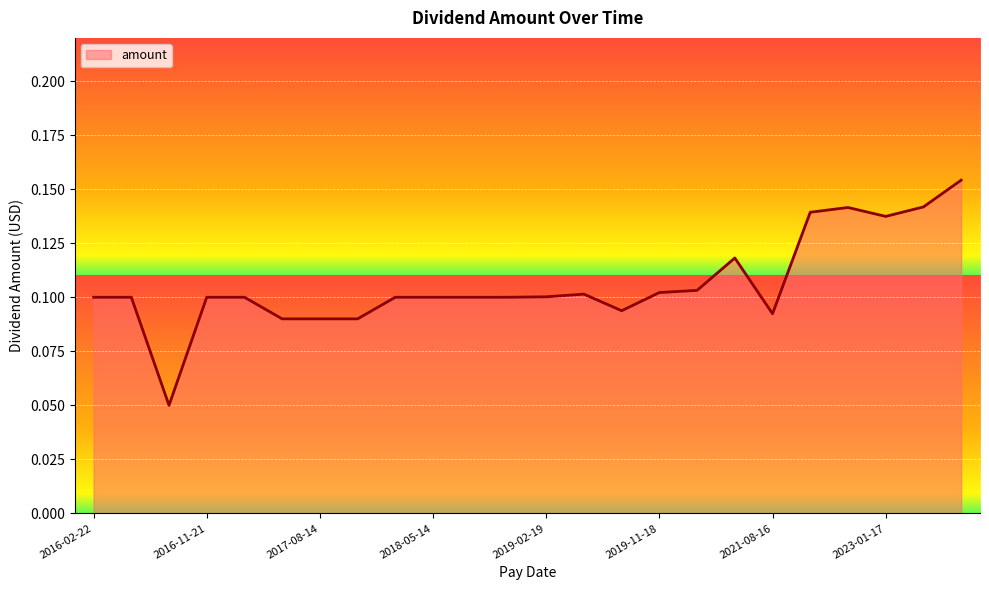

What is the label of the 22nd point from the left?

2023-01-17